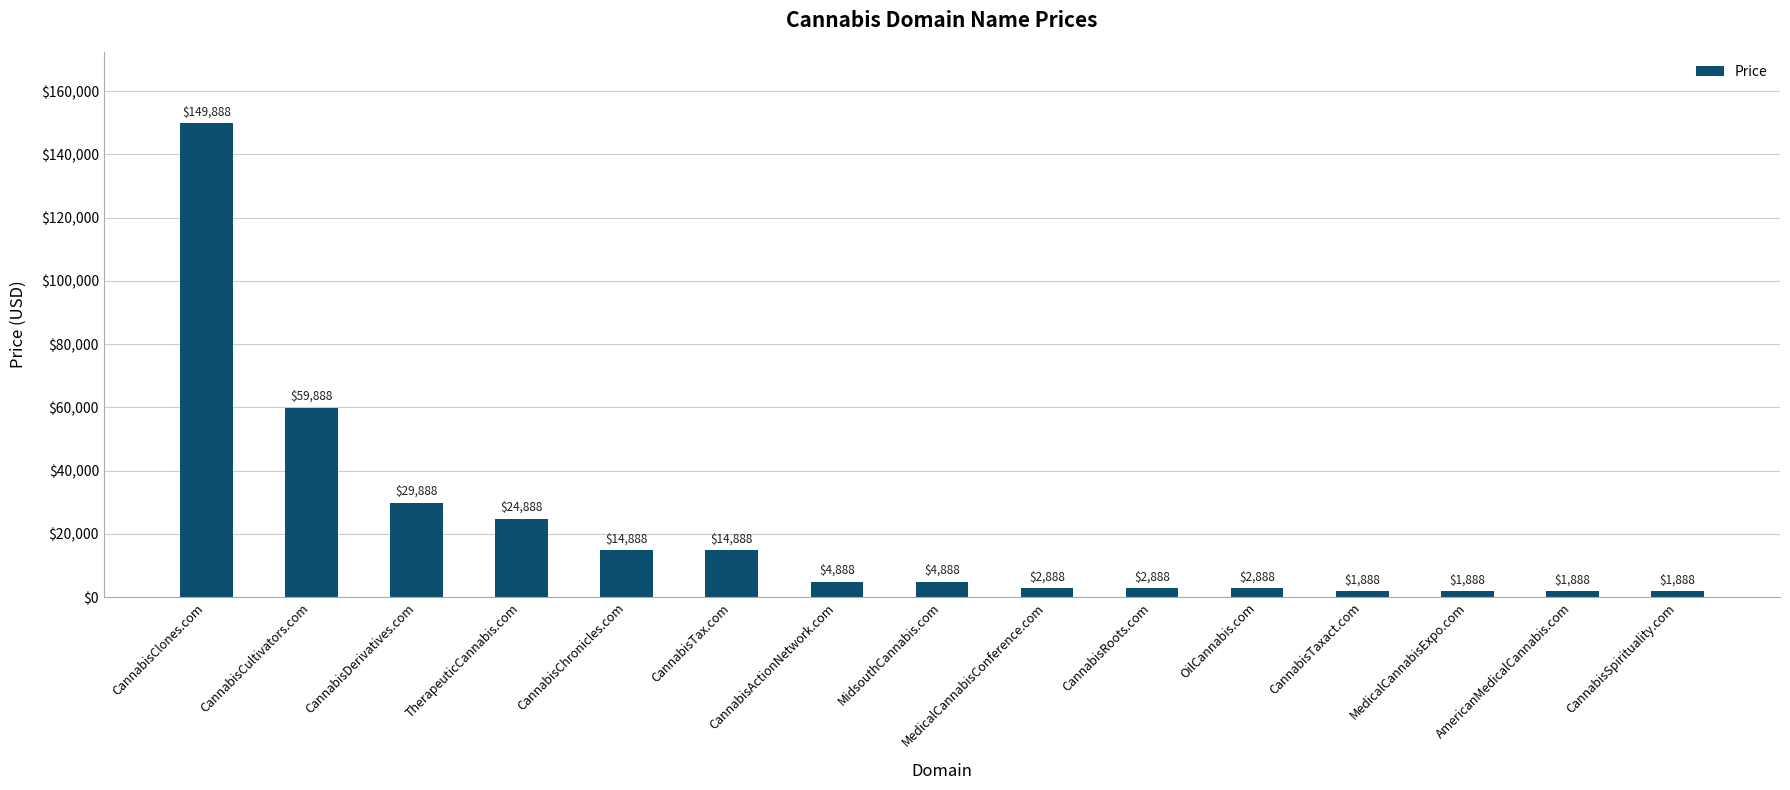

The value at AmericanMedicalCannabis.com is 1888. True or false?

True